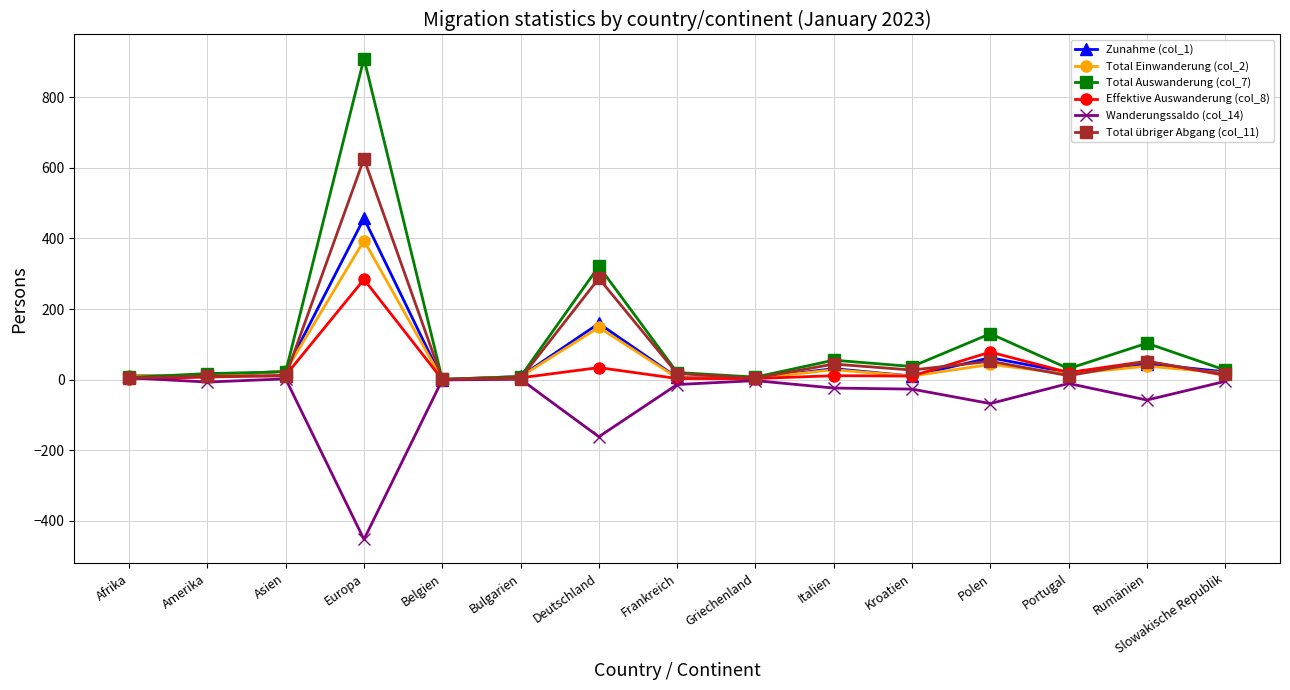

What is the spread (max minus min) of values at Griechenland?

10